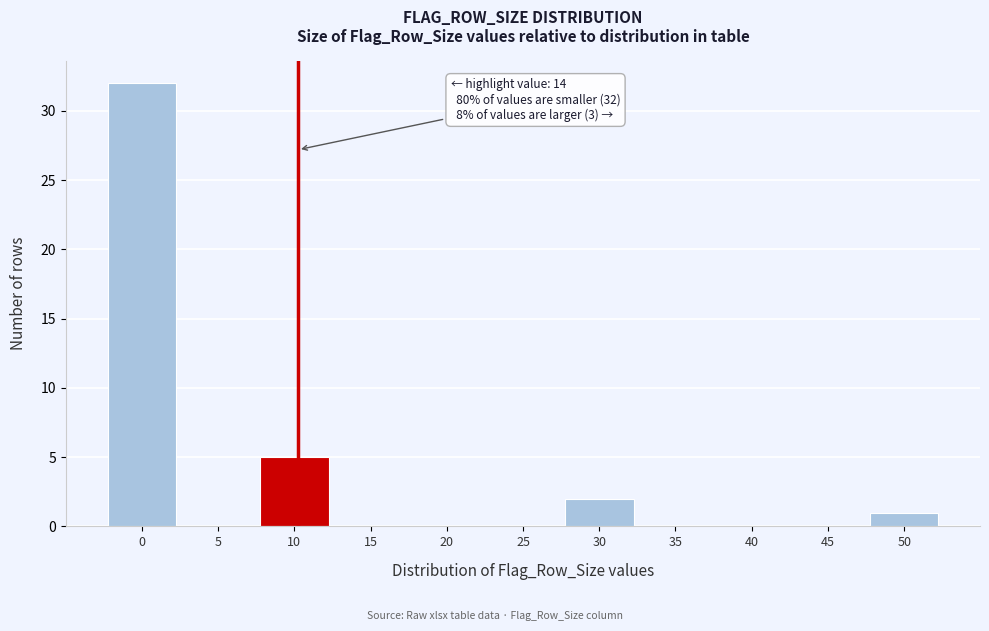

Reading left to right, extract all data points from this chart.

0=32	5=0	10=5	15=0	20=0	25=0	30=2	35=0	40=0	45=0	50=1